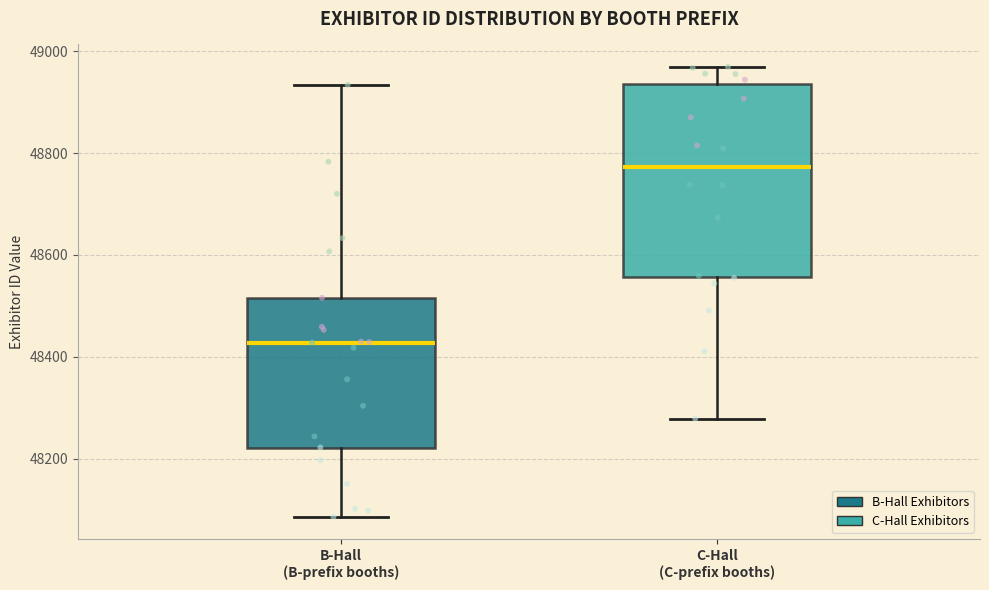

Which box has the highest median line?

C-Hall (C-prefix booths)